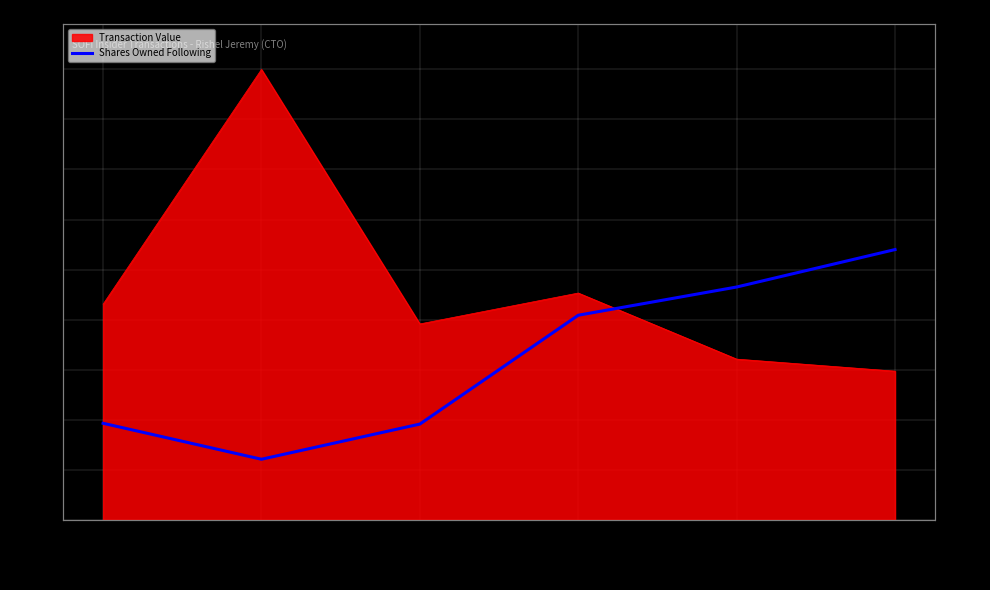

Rank the categories by value from highest to lowest.

2024-06-20, 2024-03-19, 2023-12-19, 2023-03-08, 2023-09-01, 2023-05-09